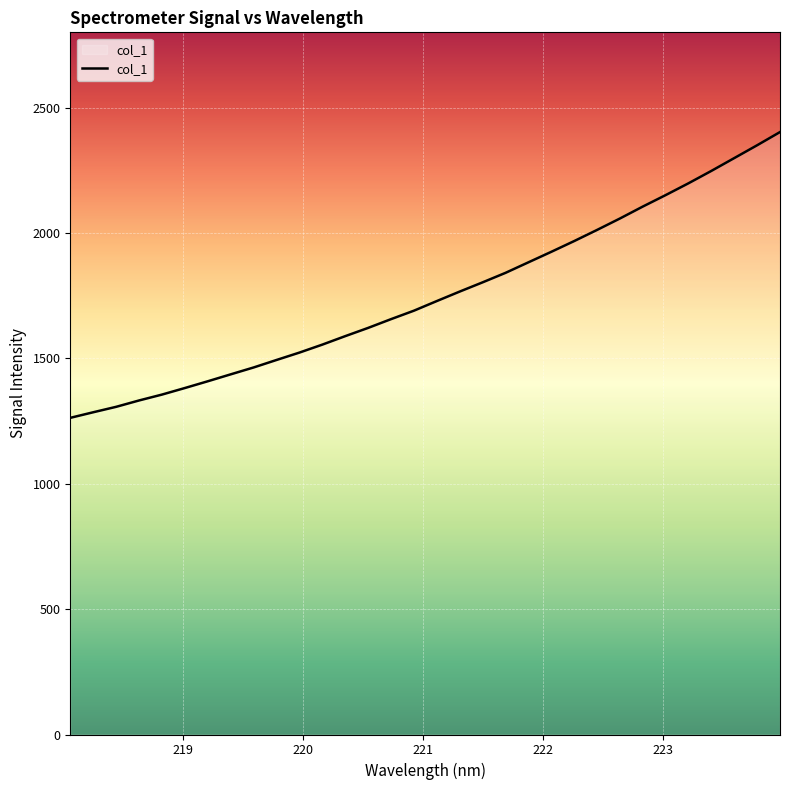

What is the difference between the maximum and minimum values?

1139.6